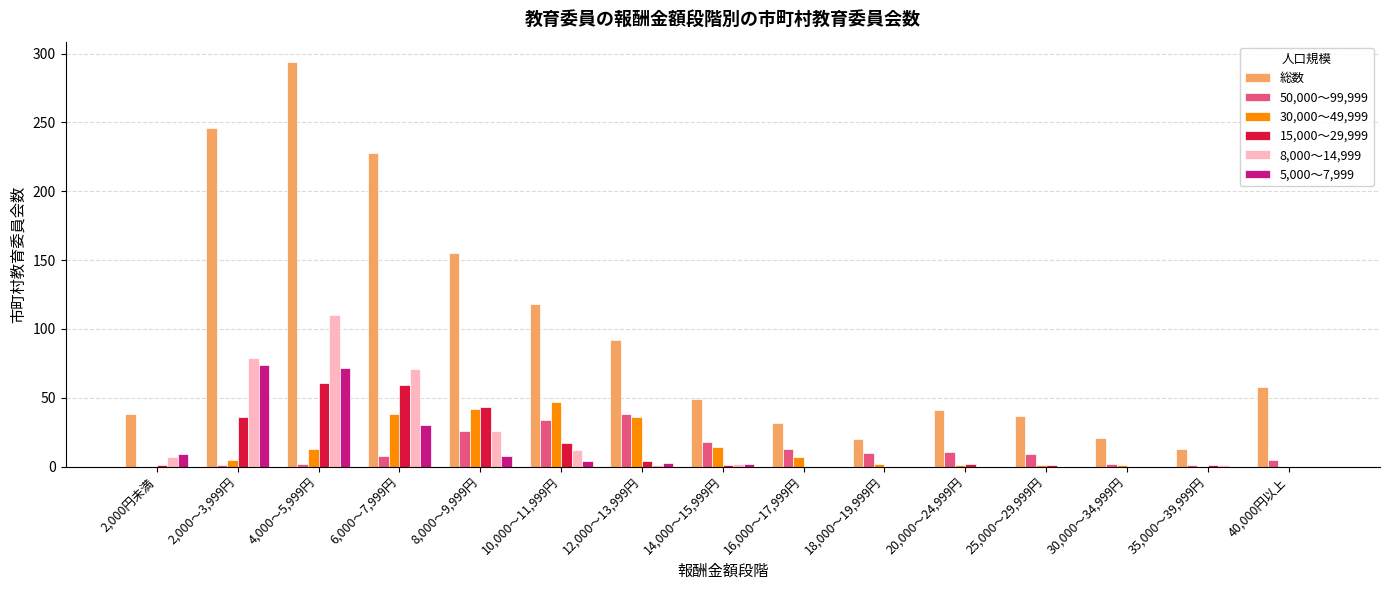

What is the greatest value displayed?

294